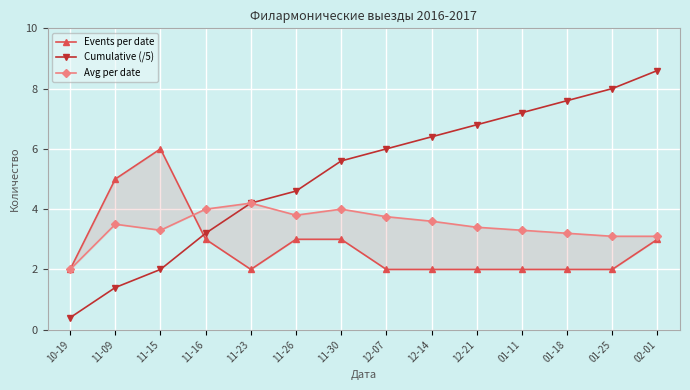

What is the difference between the maximum and minimum values in the Events per date series?

4.0